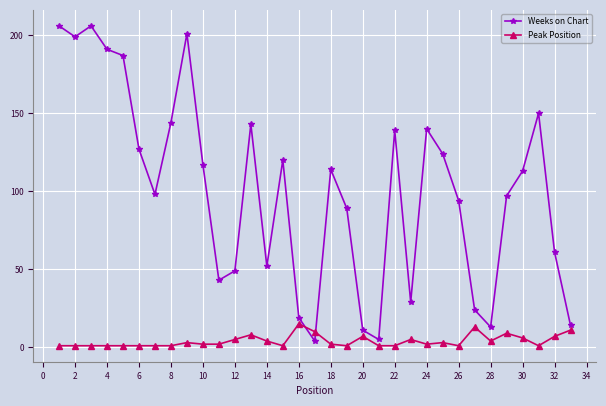

True or false: Weeks on Chart has more than 2 points higher than both neighbors.

True